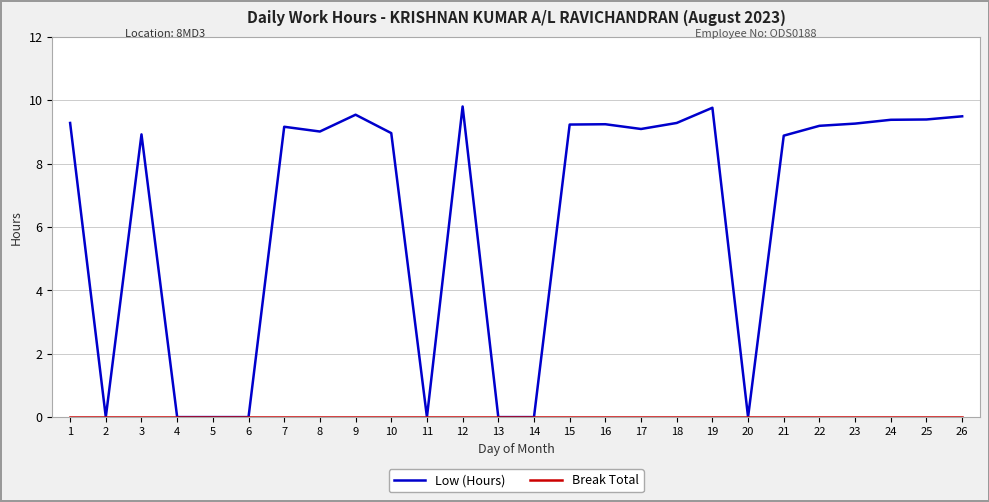

What is the spread (max minus min) of values at 23?

9.3